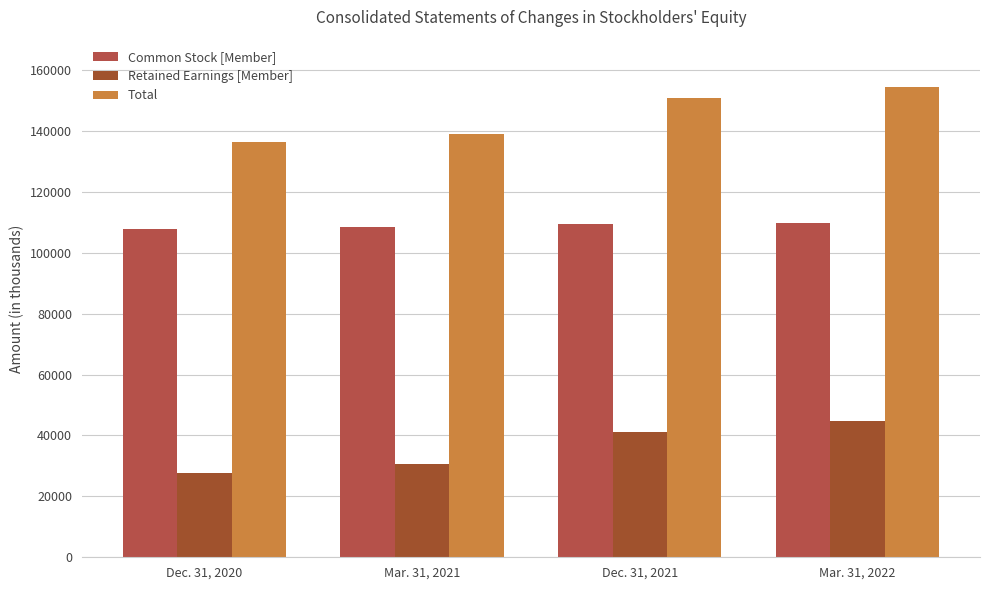

Which series has the largest range (max minus min)?

Total